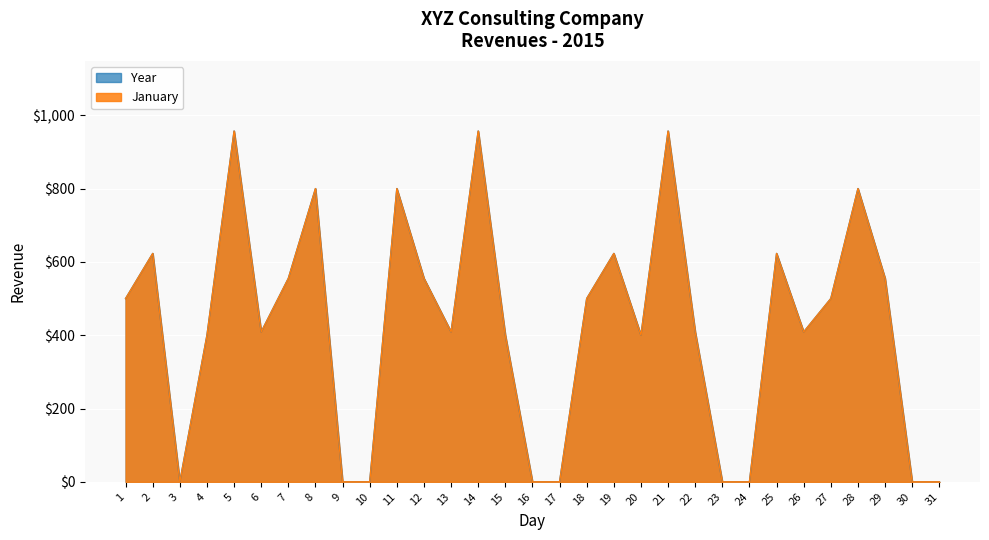

Reading right to left, extract all data points from this chart.

January: 31=0	30=0	29=555	28=800	27=500	26=409	25=623	24=0	23=0	22=409	21=957	20=400	19=623	18=500	17=0	16=0	15=400	14=957	13=409	12=555	11=800	10=0	9=0	8=800	7=555	6=409	5=957	4=400	3=0	2=623	1=500
Year: 31=0	30=0	29=555	28=800	27=500	26=409	25=623	24=0	23=0	22=409	21=957	20=400	19=623	18=500	17=0	16=0	15=400	14=957	13=409	12=555	11=800	10=0	9=0	8=800	7=555	6=409	5=957	4=400	3=0	2=623	1=500